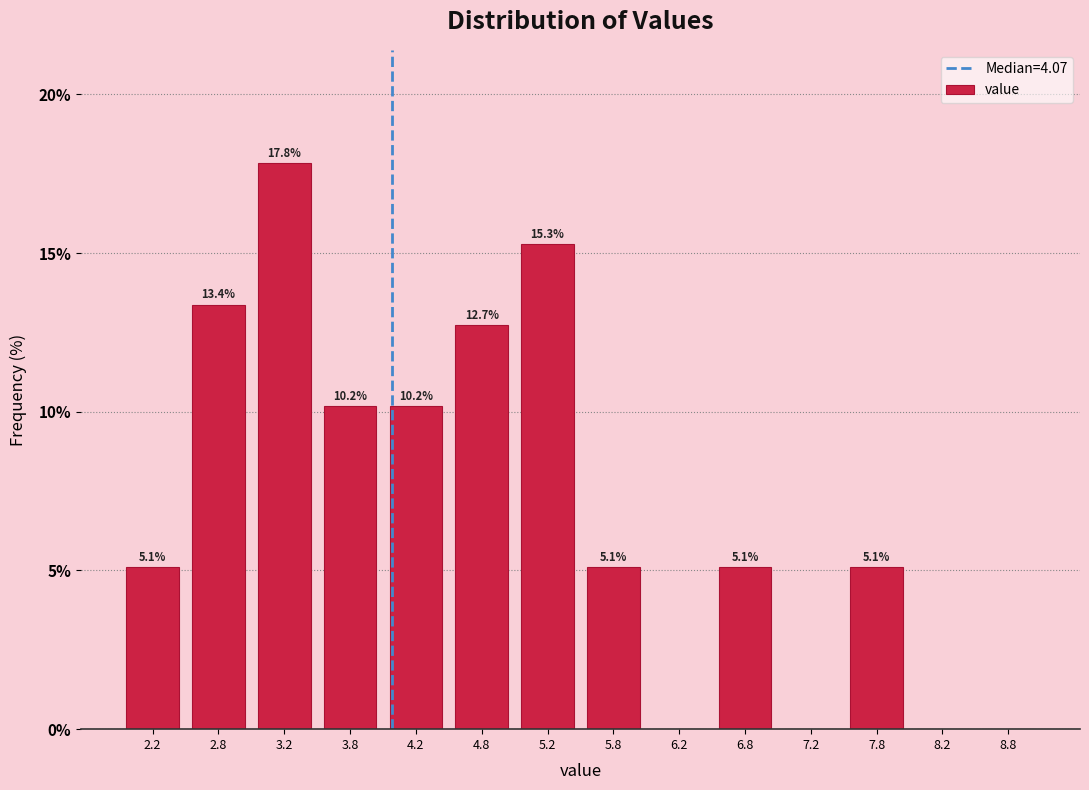

Over which range of the x-axis is the bar tallest?

3.0 to 3.5